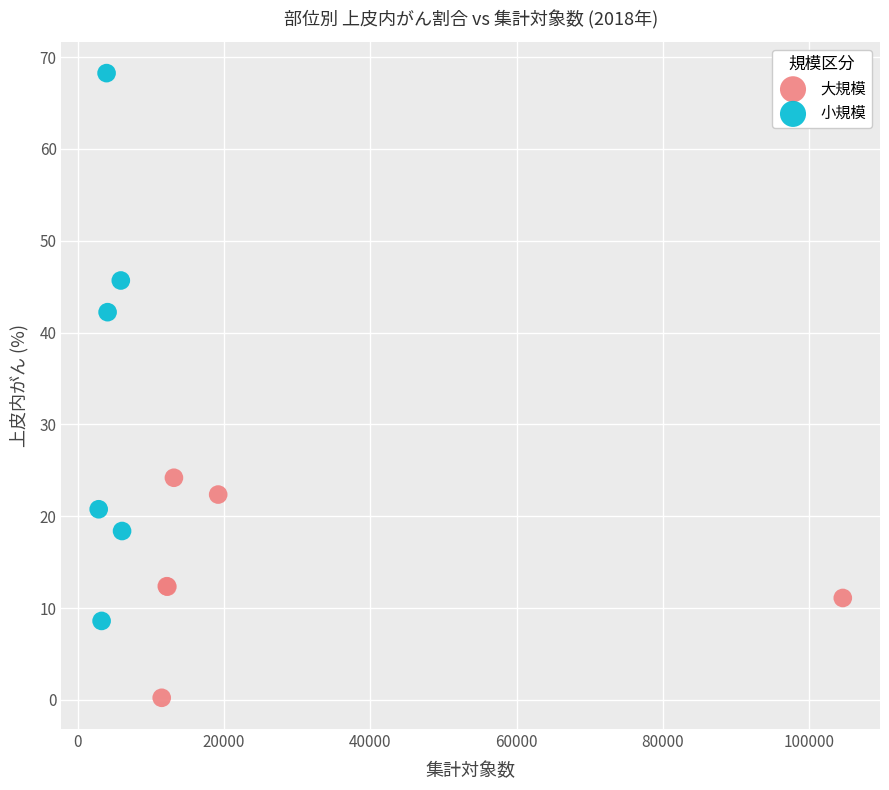

Which series reaches the maximum Y coordinate?

小規模